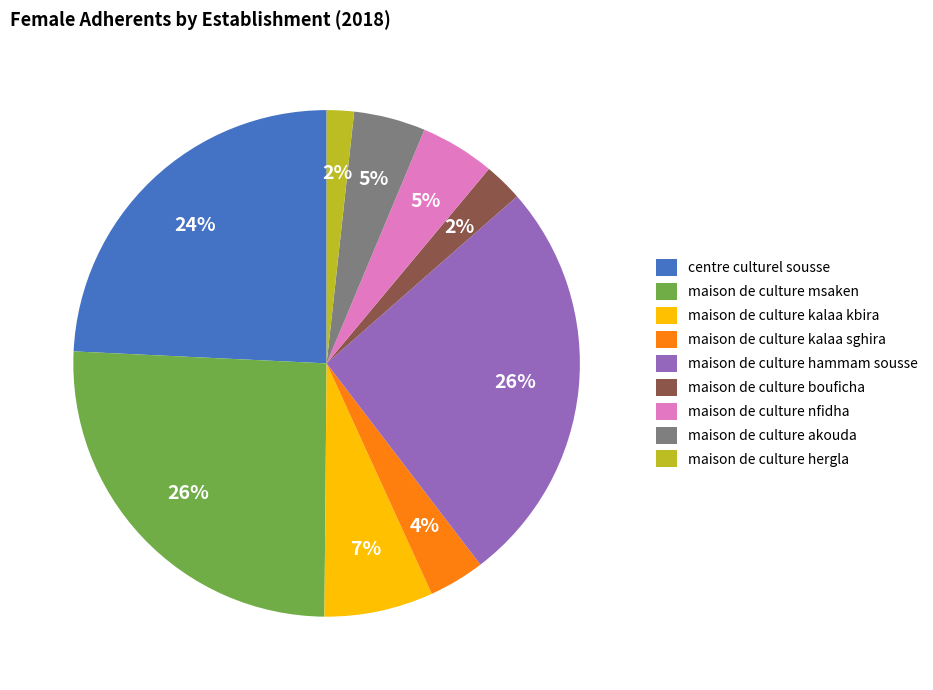

To the nearest percent, what portion does maison de culture bouficha represent?

2%